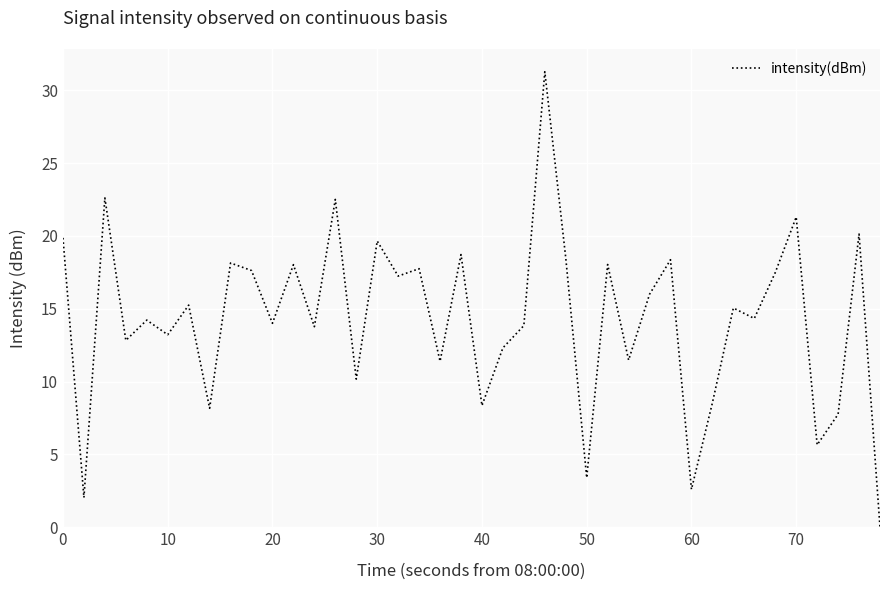

What is the greatest value displayed?

31.3